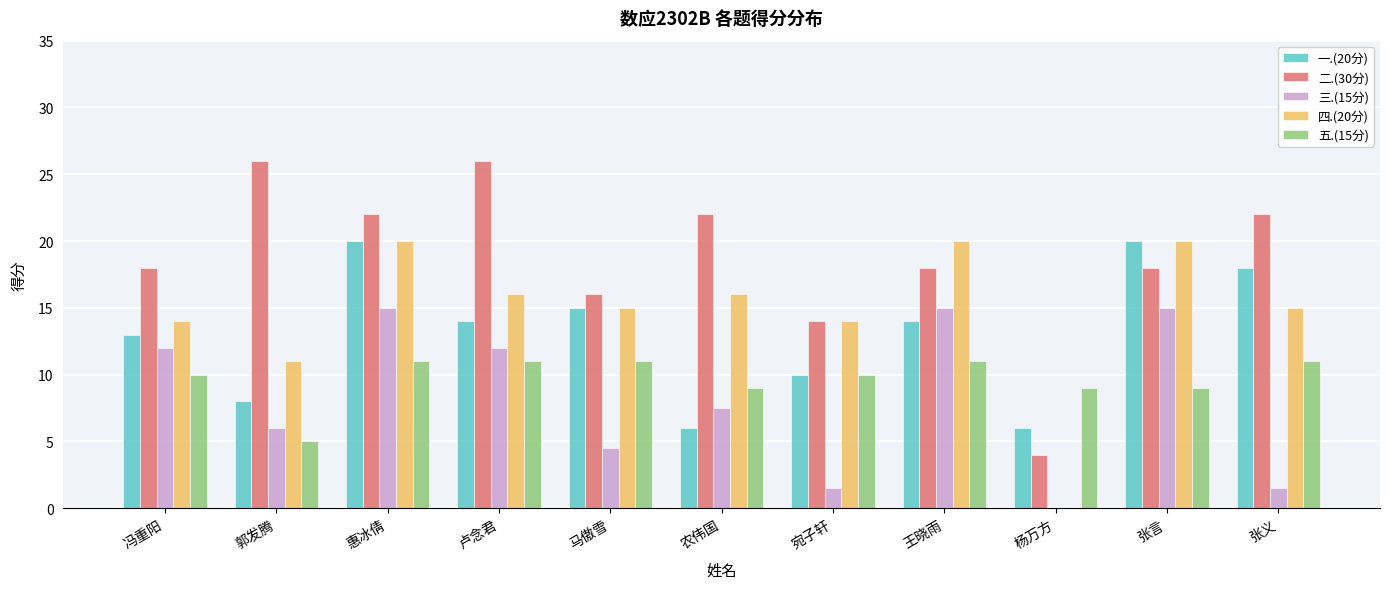

Which series changed the most between 马傲雪 and 张义?

二.(30分)